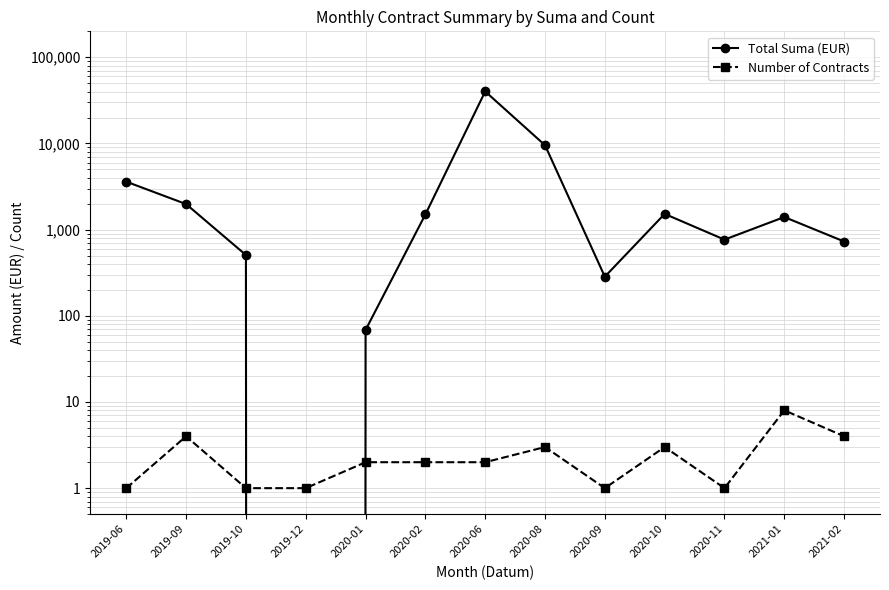

At how many categories does at least one series exceed 20704?

1